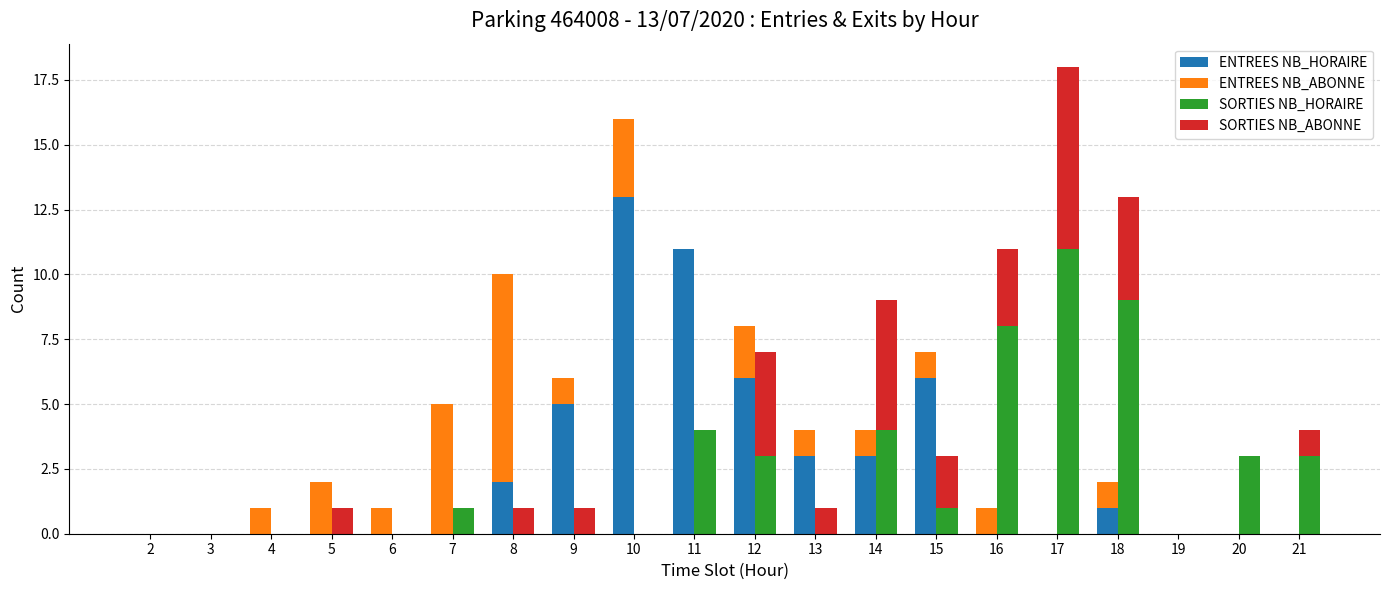

Which category has the highest value in the SORTIES NB_HORAIRE series?

17